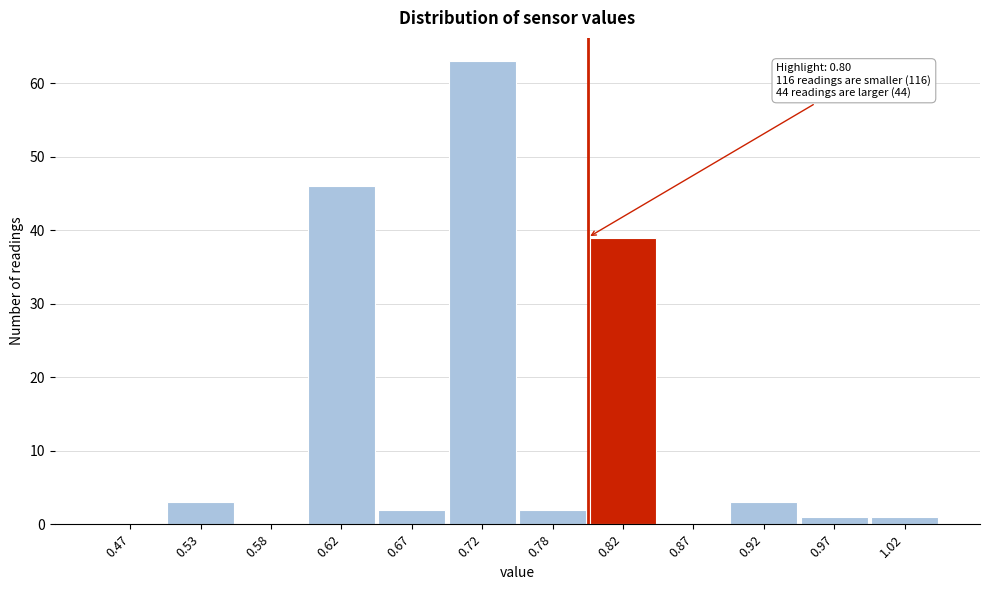

Over which range of the x-axis is the bar tallest?

0.70 to 0.75